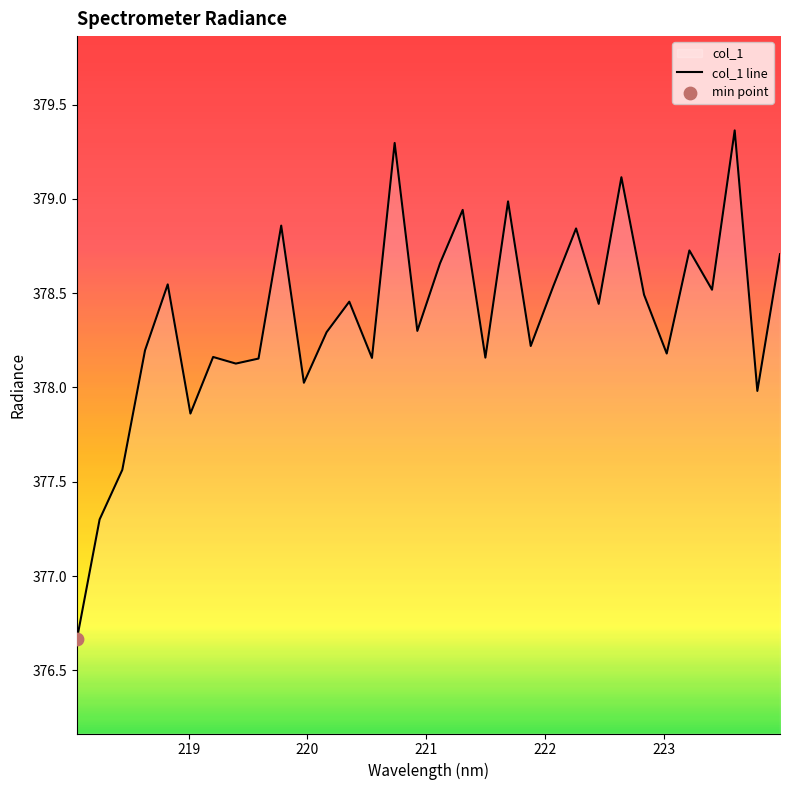

What is the minimum value shown in the chart?

376.7